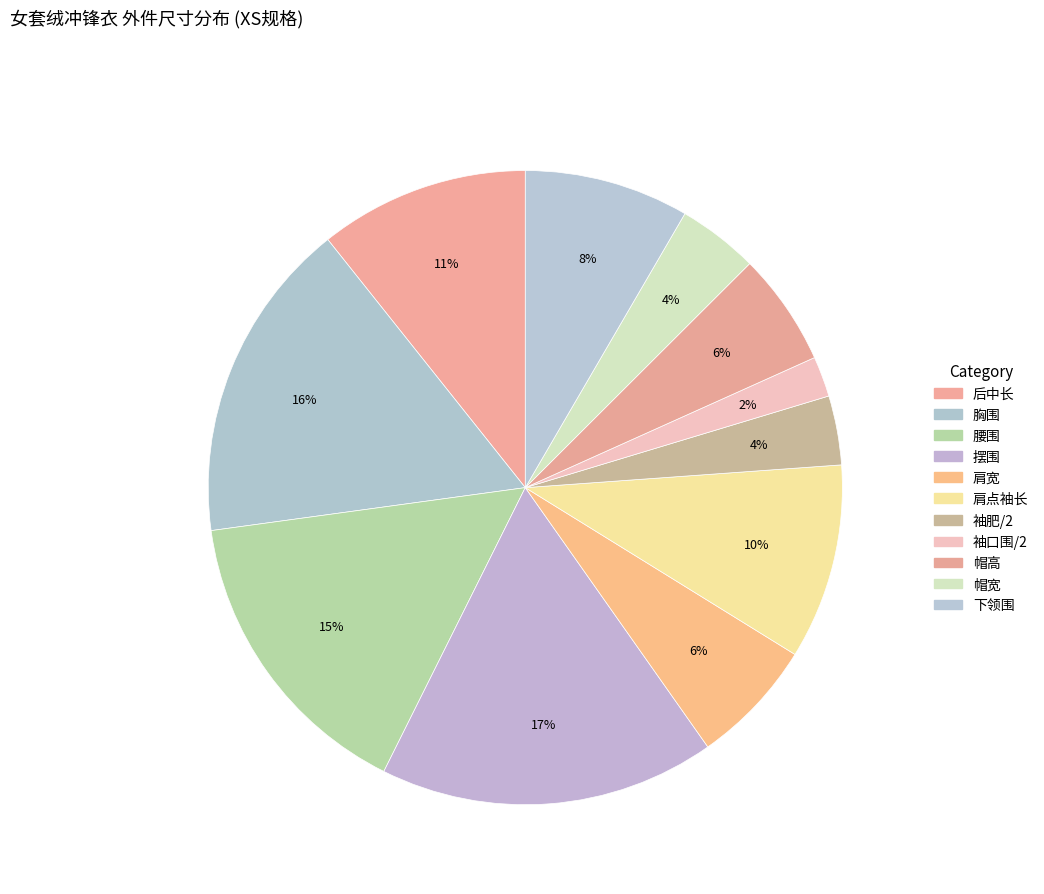

Count the number of slices in the pie.

11